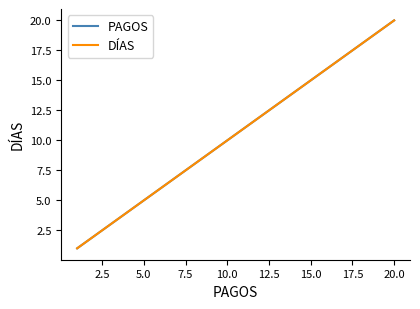

Is this an area chart (filled region under the line)?

No